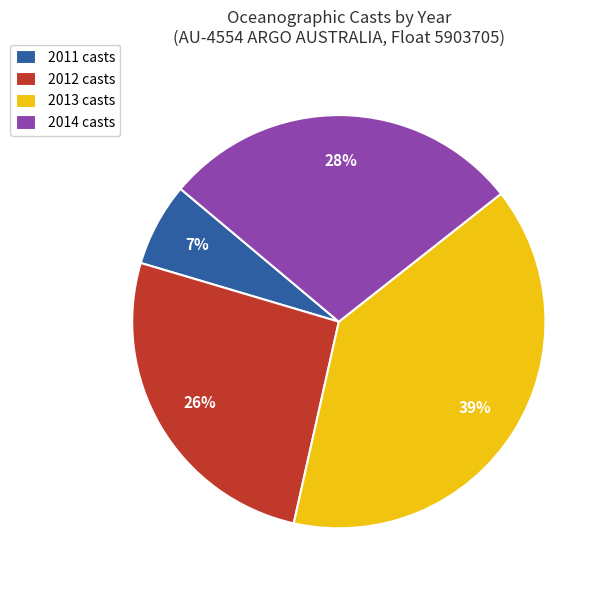

Between 2013 casts and 2011 casts, which is larger?

2013 casts